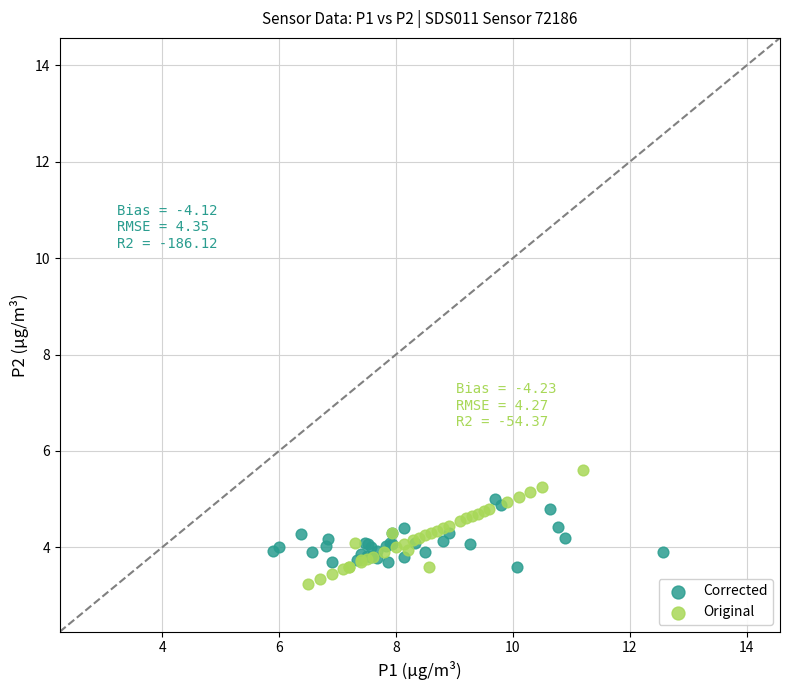

What are all the series names shown in the legend?

Corrected, Original